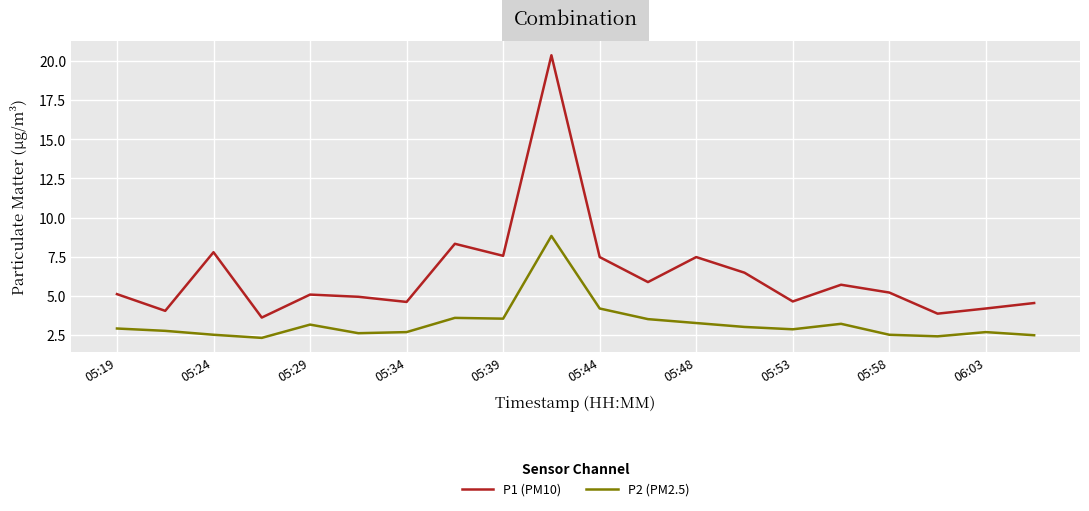

What is the smallest value displayed?

2.3